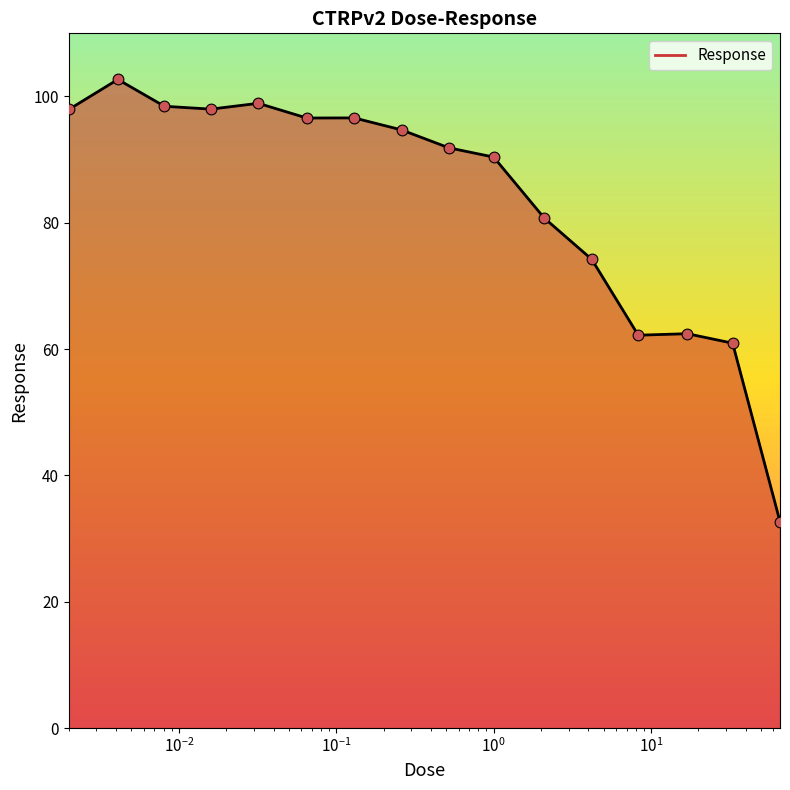

What is the smallest value displayed?

32.7